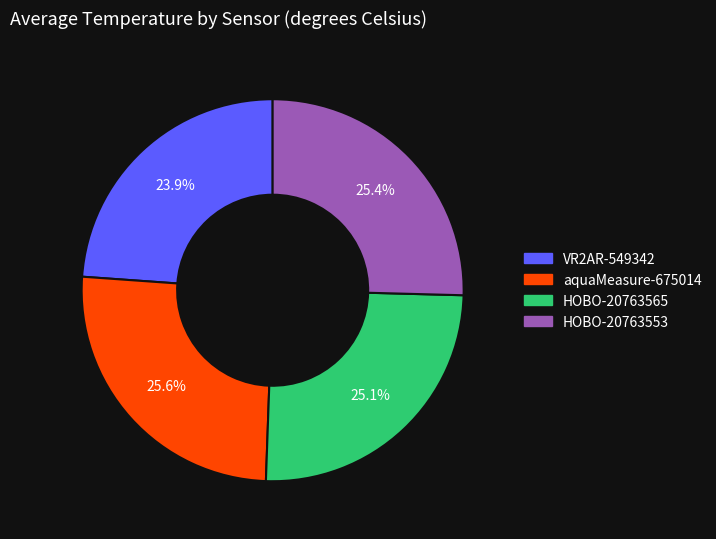

What is the smallest slice in the pie chart?

VR2AR-549342